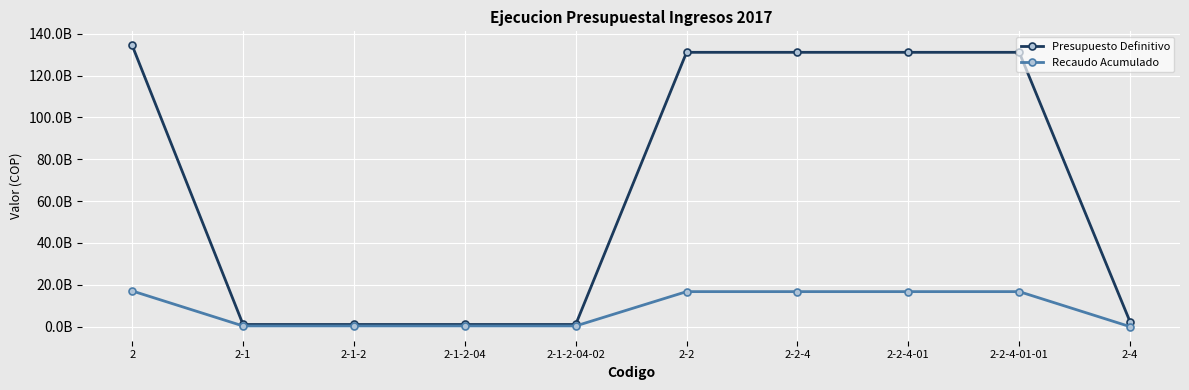

Reading right to left, what are all the values shown in this chart?

Presupuesto Definitivo: 2-4=2271589000	2-2-4-01-01=131089254000	2-2-4-01=131089254000	2-2-4=131089254000	2-2=131089254000	2-1-2-04-02=1035851000	2-1-2-04=1035851000	2-1-2=1035851000	2-1=1035851000	2=134396694000
Recaudo Acumulado: 2-4=0	2-2-4-01-01=16739083798	2-2-4-01=16739083798	2-2-4=16739083798	2-2=16739083798	2-1-2-04-02=331095436	2-1-2-04=331095436	2-1-2=331095436	2-1=331095436	2=17070179234